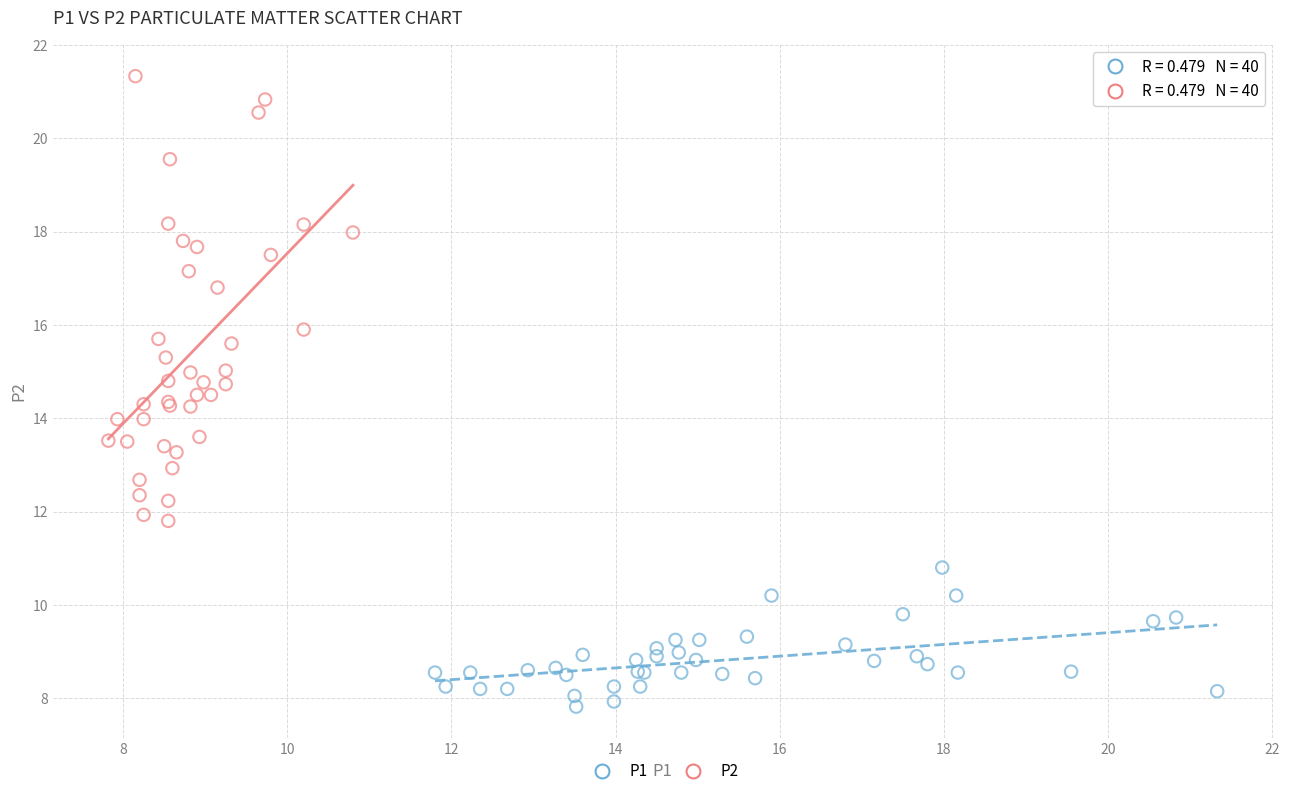

Which series contains the highest Y value?

P2